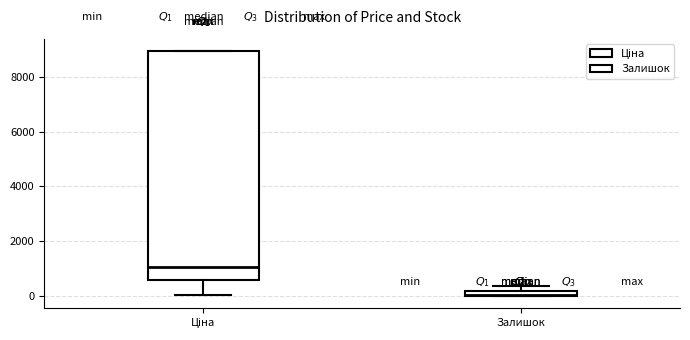

Which box is the tallest, from its lower edge to its upper edge?

Ціна